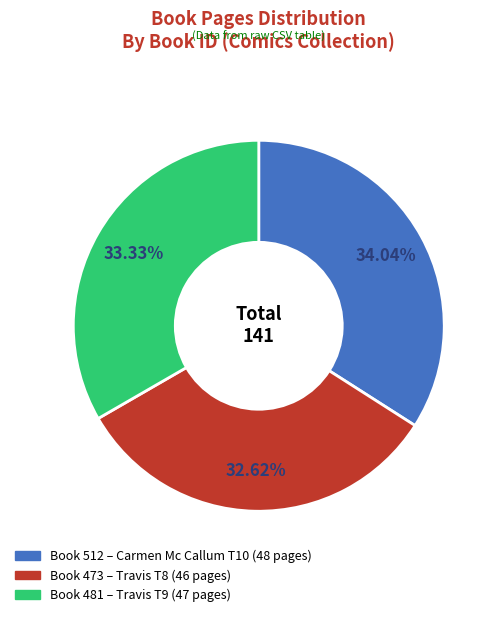

Is there a majority slice in this chart?

No